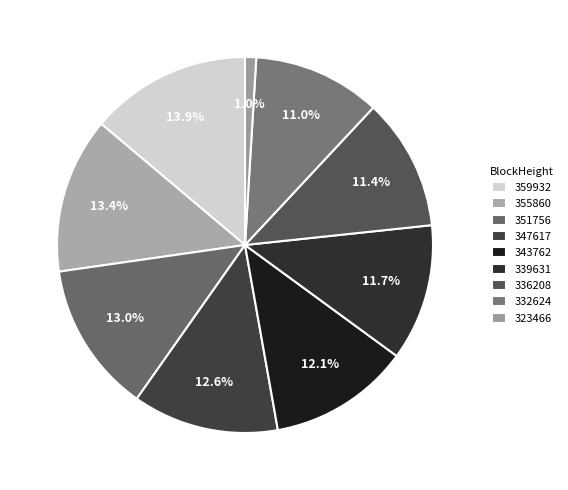

Count the number of slices in the pie.

9